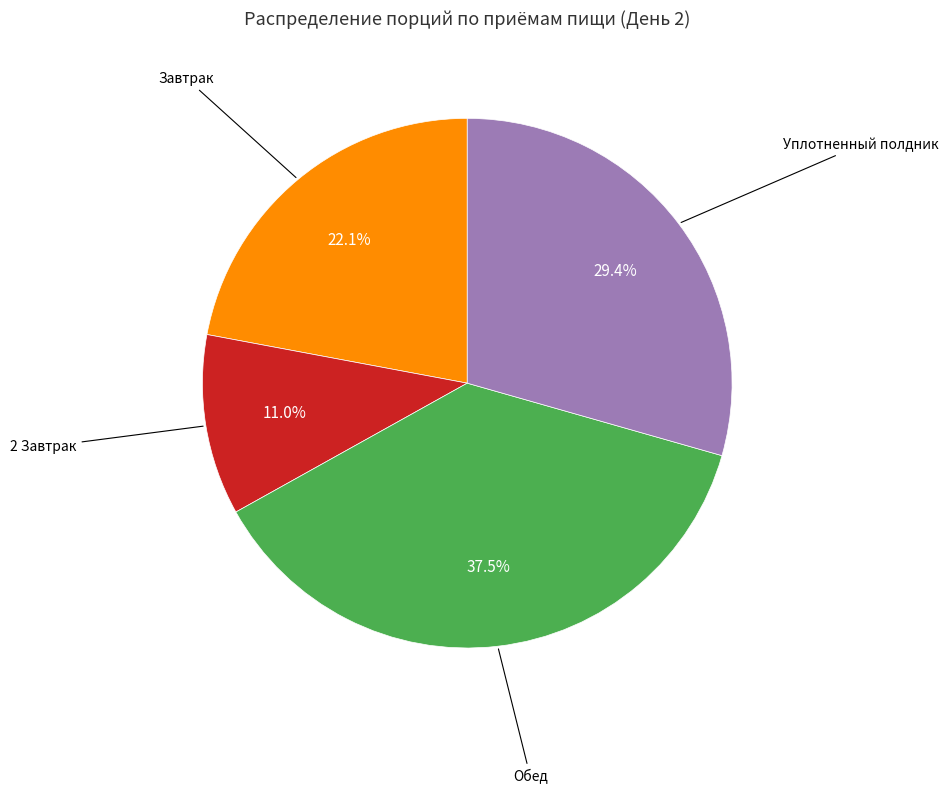

Count the number of slices in the pie.

4